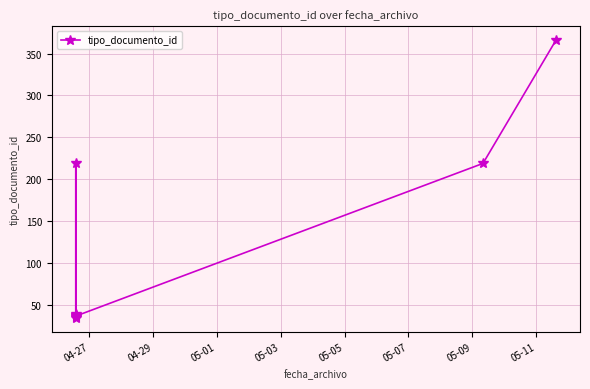

Is it true that the value at 05-07 is 9?

False